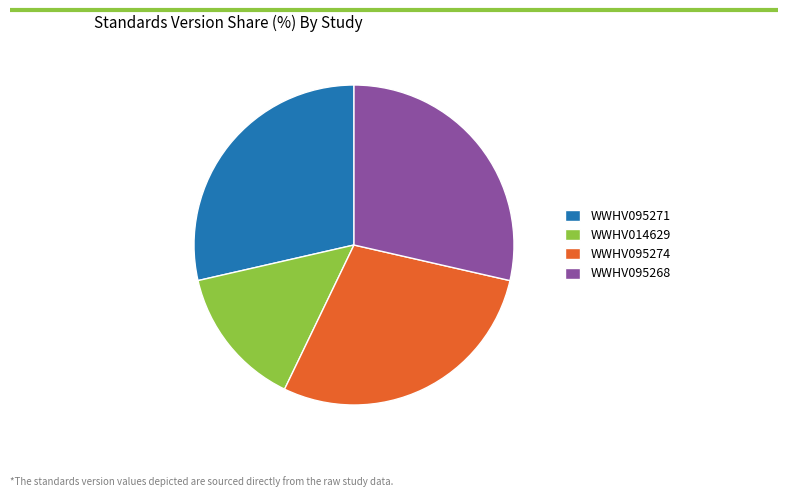

True or false: WWHV095274 accounts for 29% of the total.

True